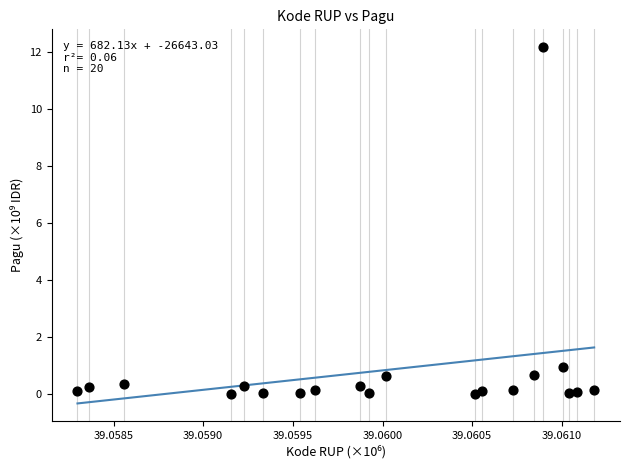

What Y value in the scatter plot is closest to 6?

1.0